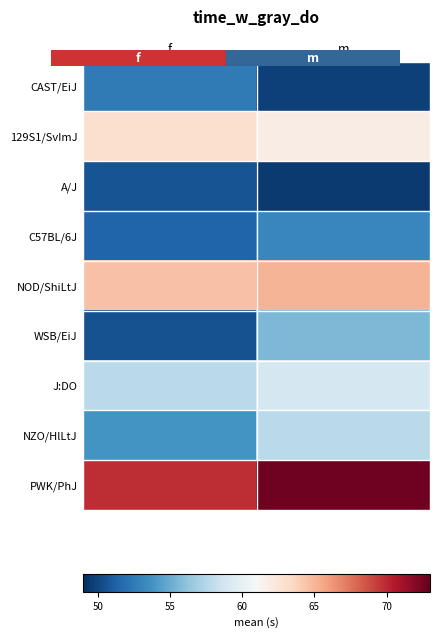

At f, list the series in order from largest to smallest.

PWK/PhJ, NOD/ShiLtJ, 129S1/SvImJ, J:DO, NZO/HlLtJ, CAST/EiJ, C57BL/6J, A/J, WSB/EiJ